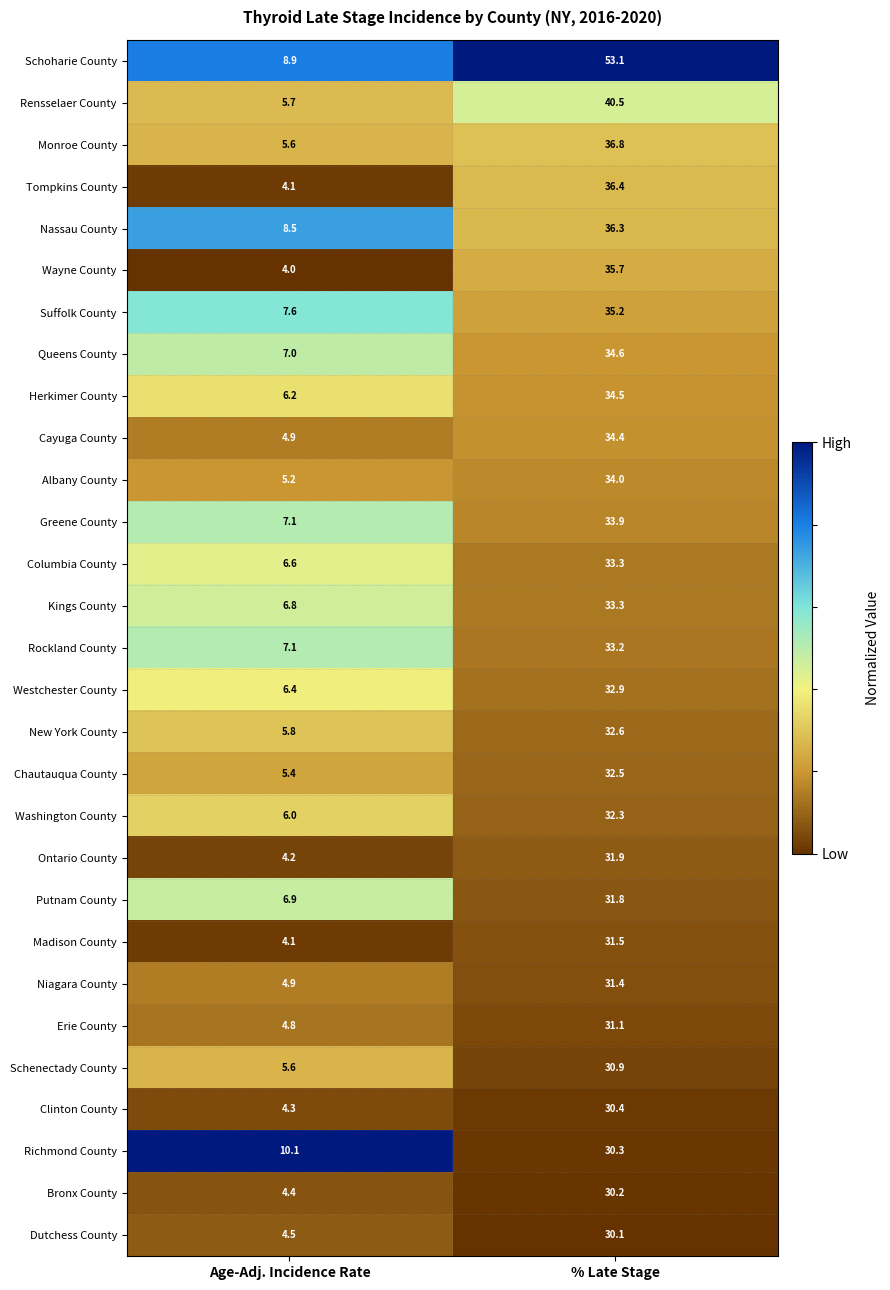

At which category is the sum across all series the highest?

% Late Stage